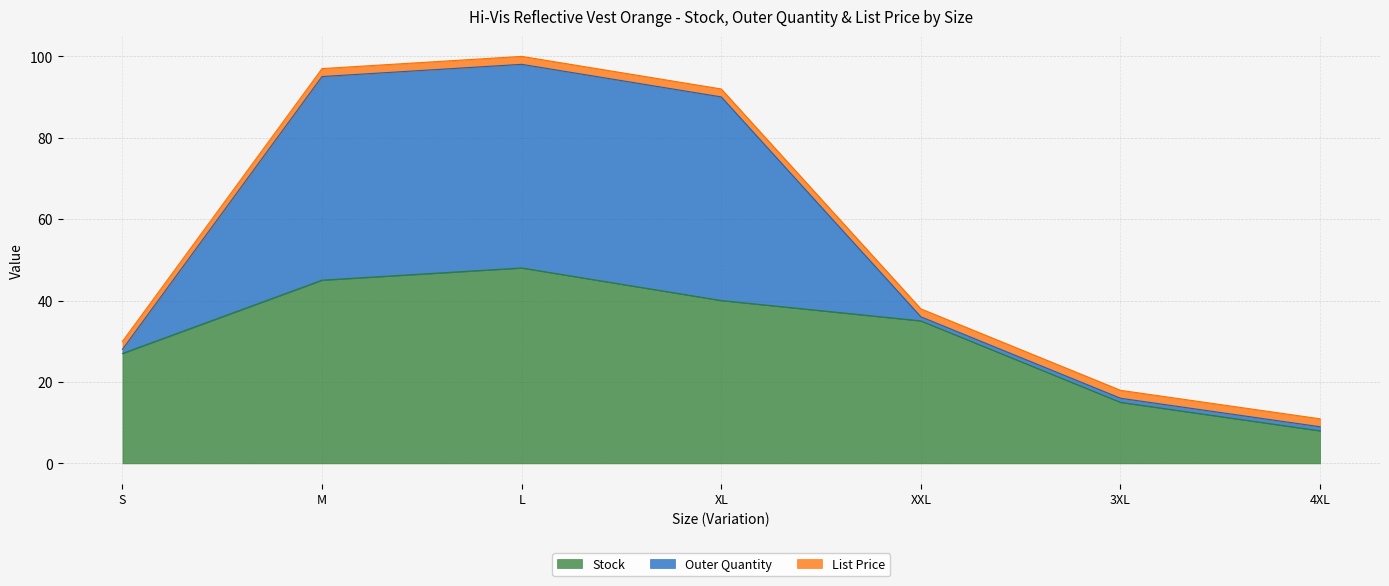

What is the average value of the Stock series?

31.1